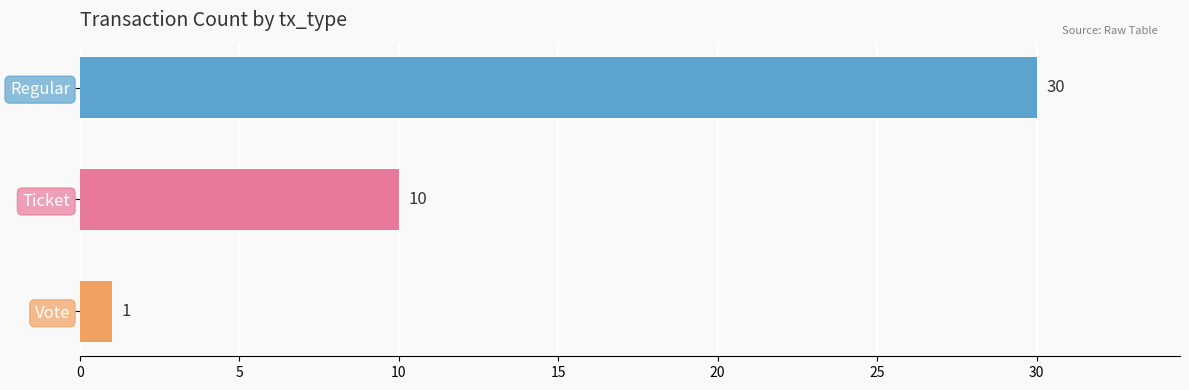

What is the label of the 1st bar from the bottom?

Vote